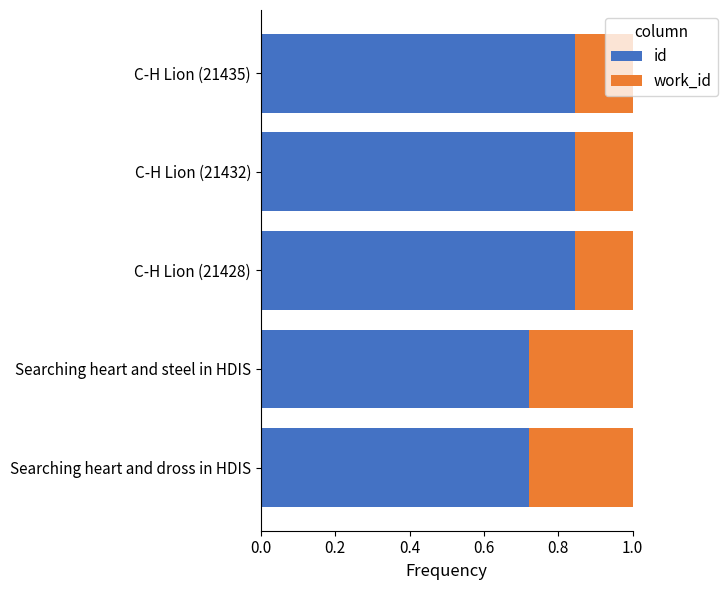

What is the total value across all series at Searching heart and dross in HDIS?

1.0